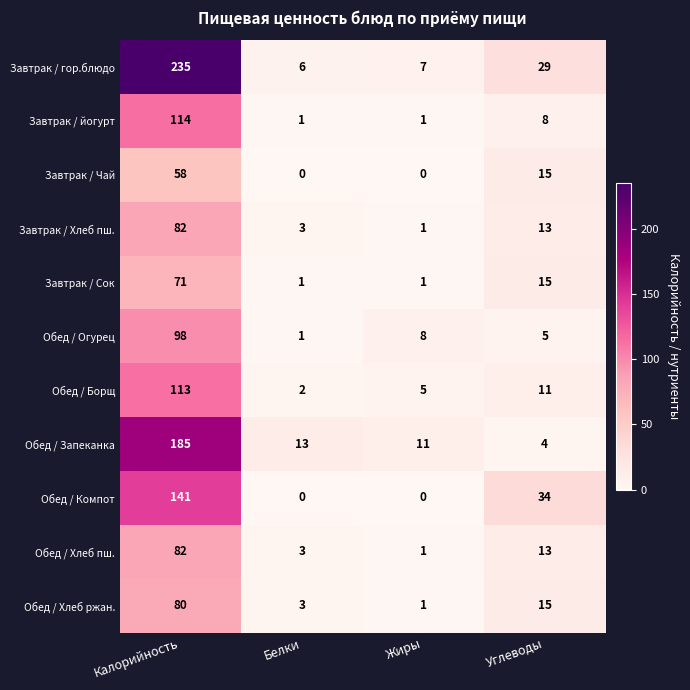

How many series are shown in this chart?

11